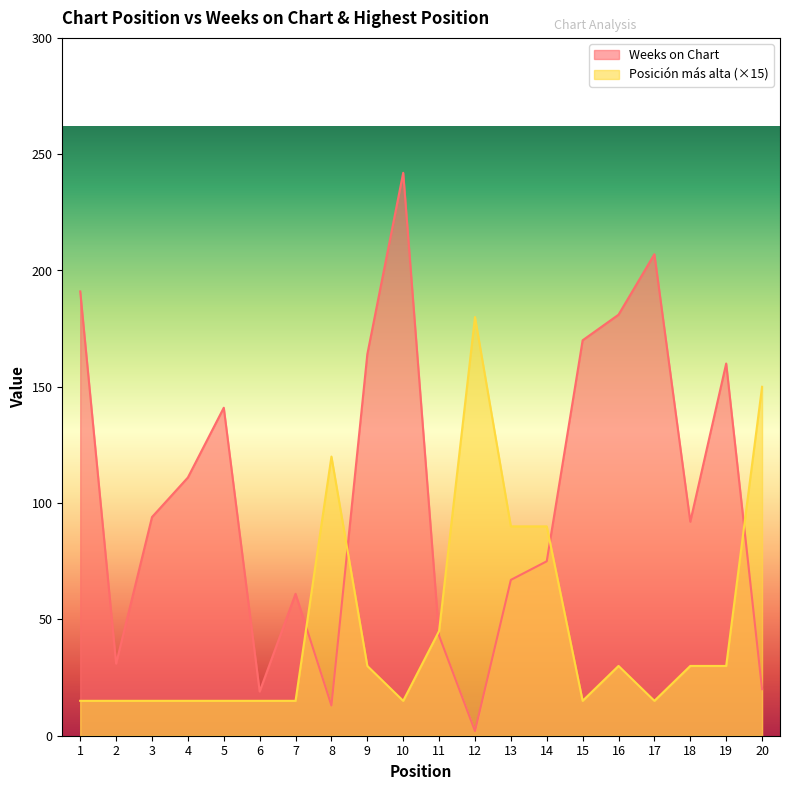

Reading left to right, transcribe all the data shown in this chart.

Weeks on Chart: 1=191	2=31	3=94	4=111	5=141	6=19	7=61	8=13	9=164	10=242	11=43	12=2	13=67	14=75	15=170	16=181	17=207	18=92	19=160	20=20
Posición más alta: 1=15	2=15	3=15	4=15	5=15	6=15	7=15	8=120	9=30	10=15	11=45	12=180	13=90	14=90	15=15	16=30	17=15	18=30	19=30	20=150